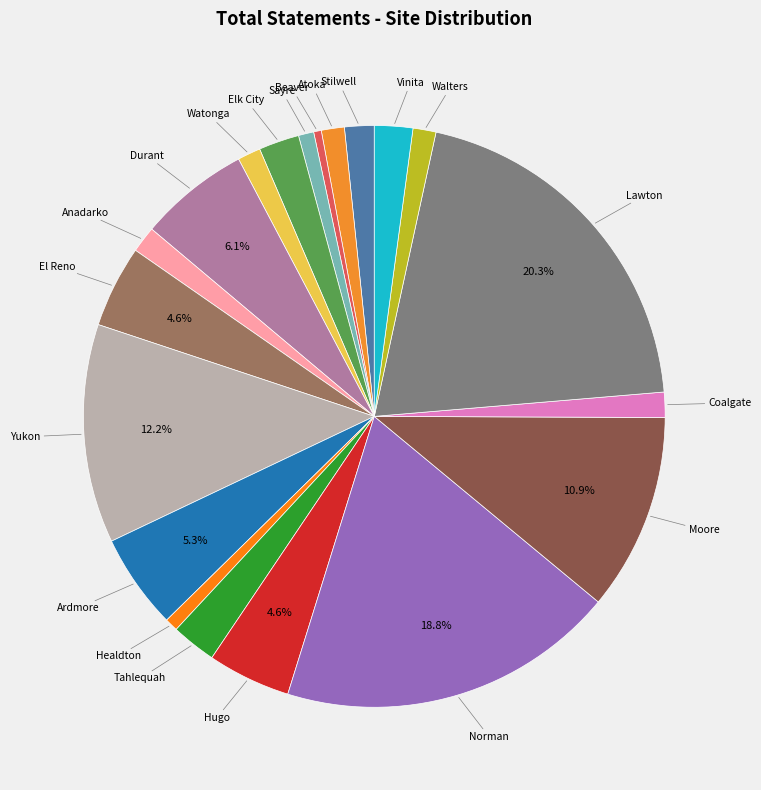

What is the ratio of the value at Atoka to the value at Elk City?

0.6